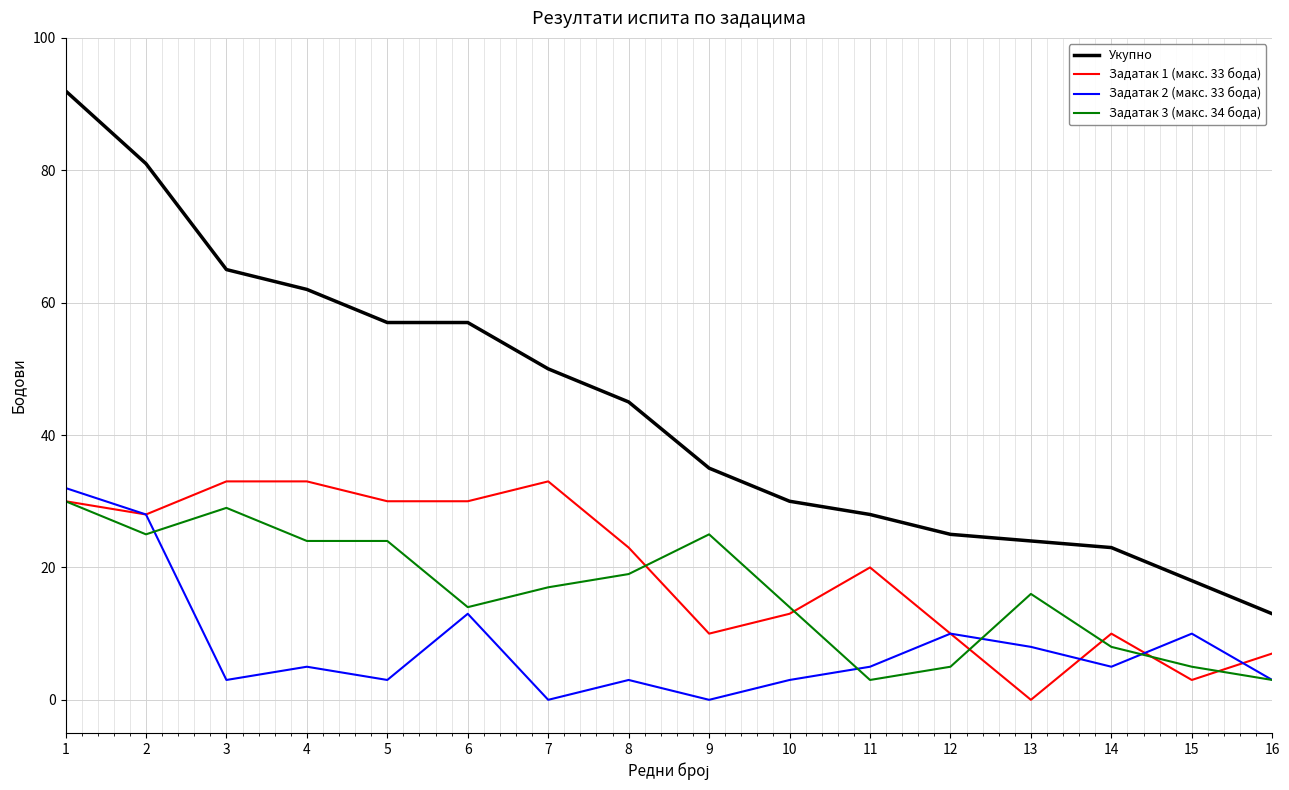

True or false: Задатак 3 (макс. 34 бода) has more than 2 interior local peaks.

True